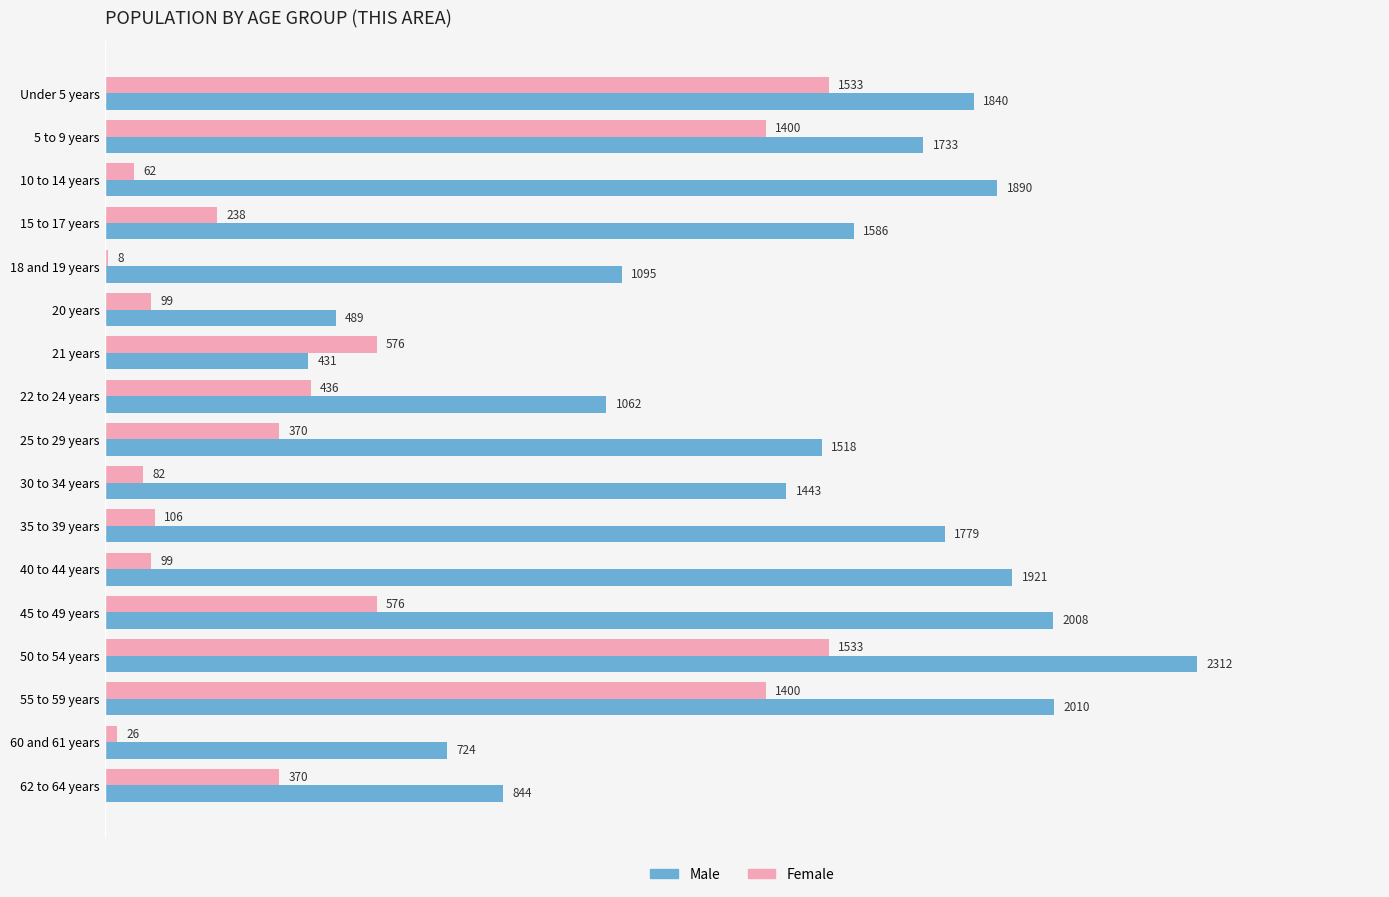

The value of Male at 18 and 19 years is 1742. True or false?

False